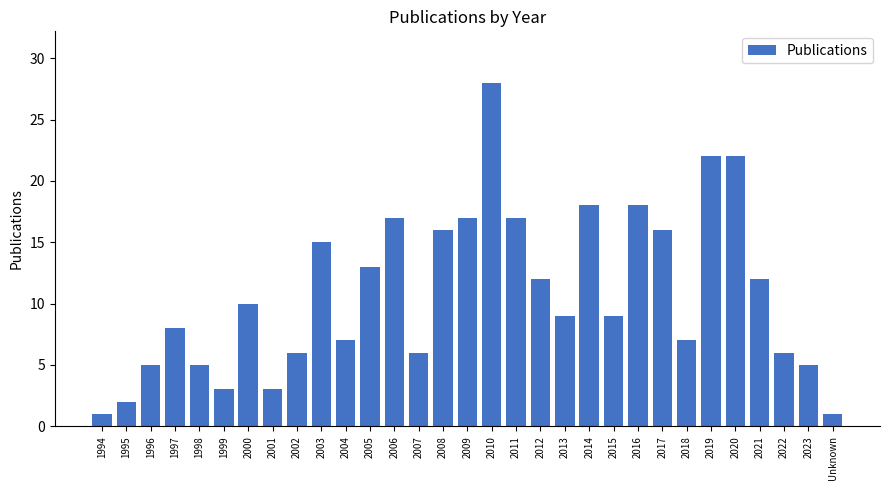

Are the bars horizontal?

No